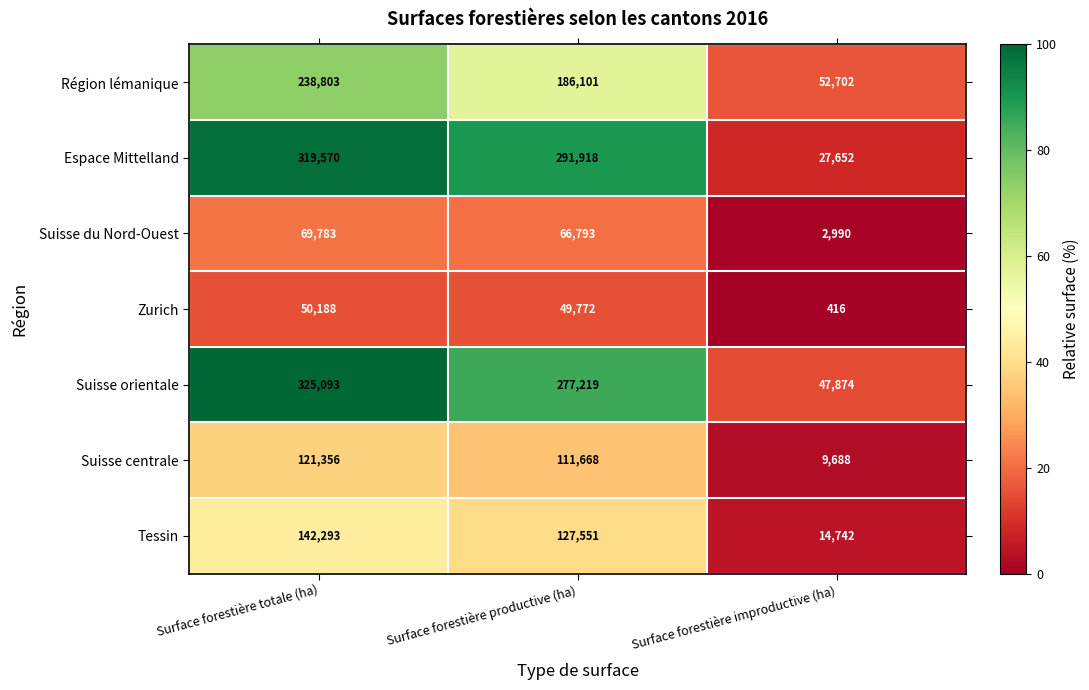

Between Surface forestière productive (ha) and Surface forestière improductive (ha), which series saw the biggest shift?

Espace Mittelland